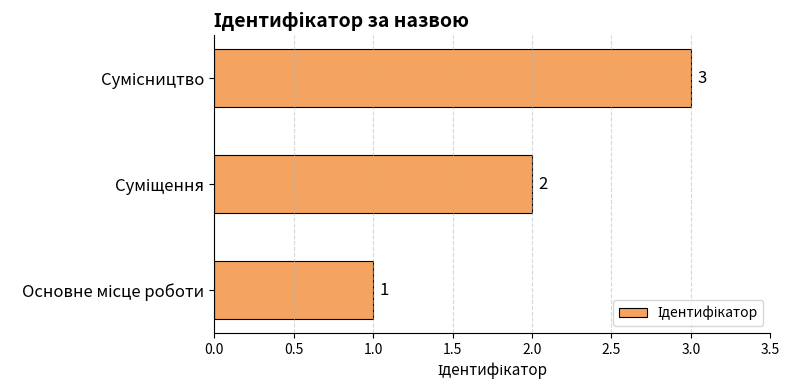

What is the difference between the second highest and minimum values?

1